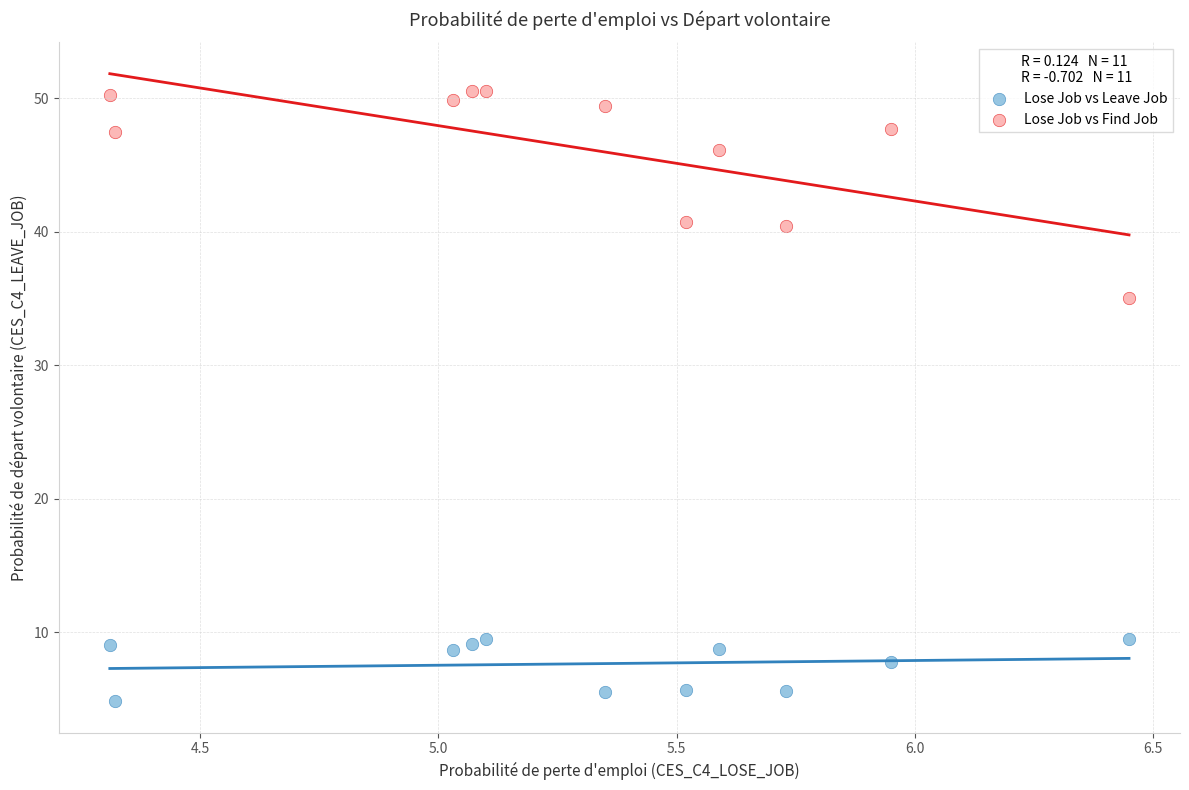

What is the X range (max minus min) for the scatter plot?

2.1